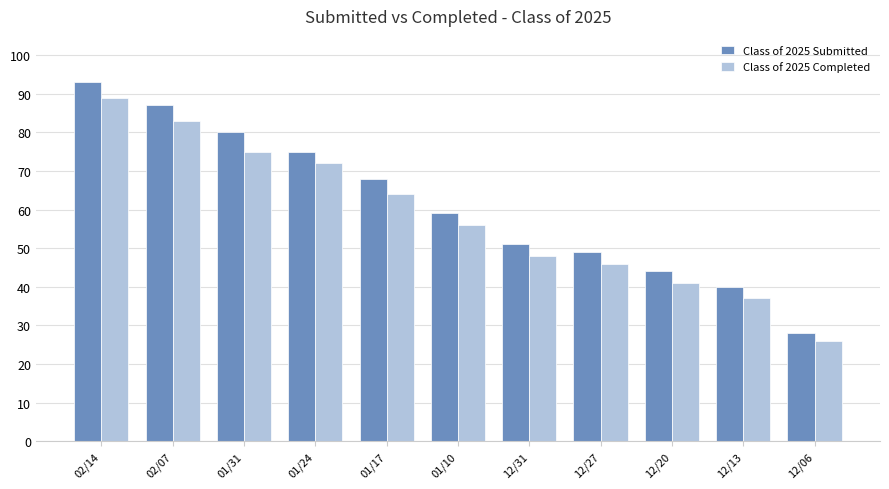

What is the spread (max minus min) of values at 02/14?

4